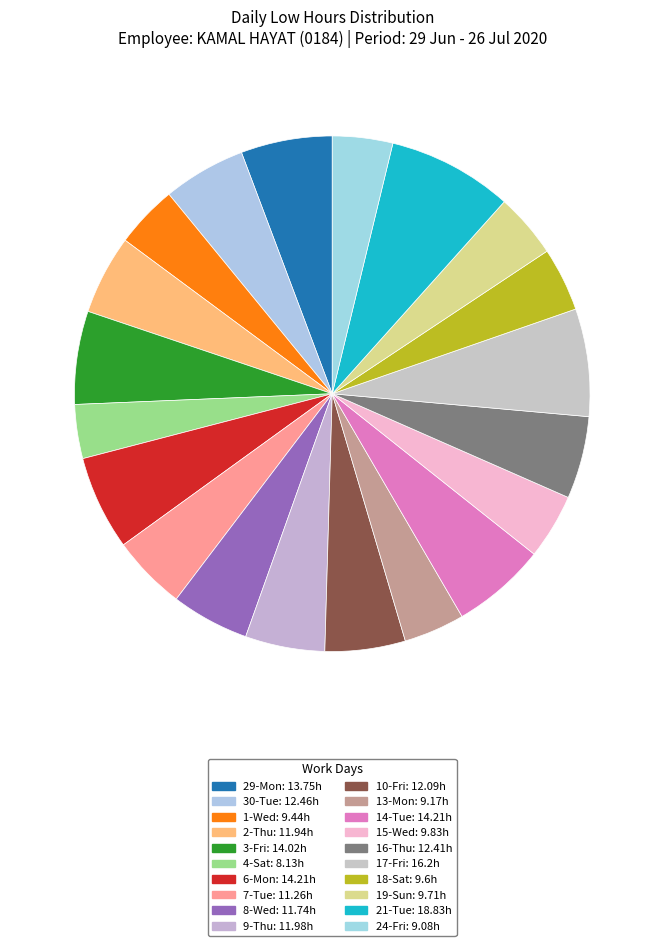

To the nearest percent, what portion does 15-Wed represent?

4%